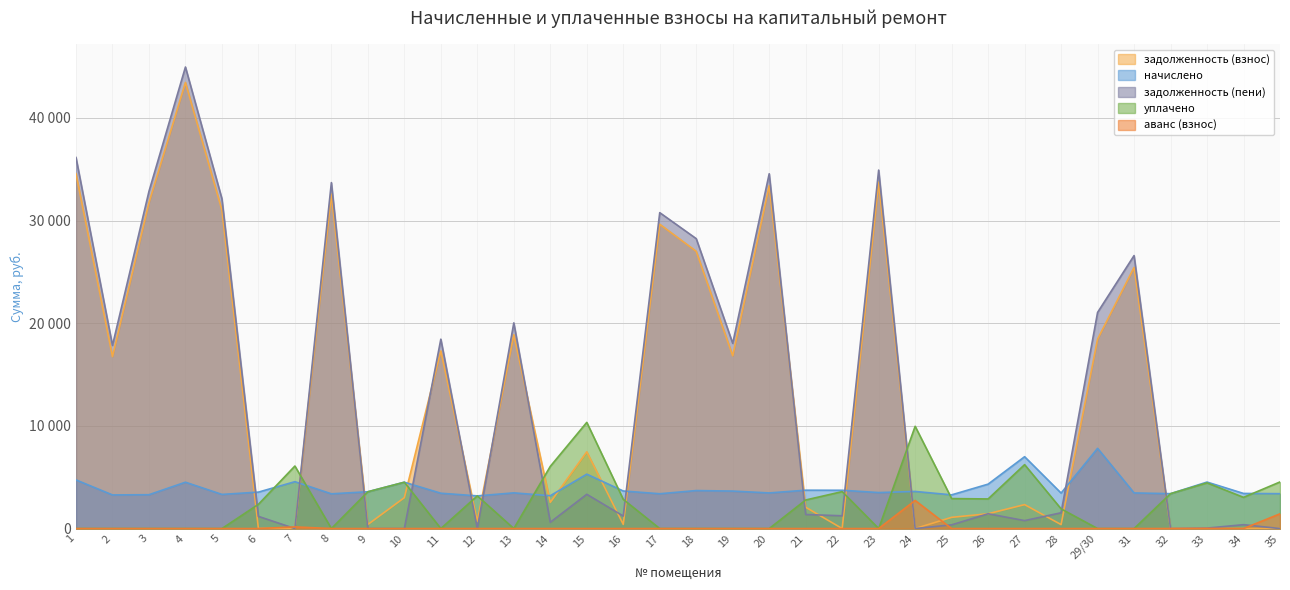

Rank the series by their maximum value, from highest to lowest.

задолженность (пени), задолженность (взнос), уплачено, начислено, аванс (взнос)